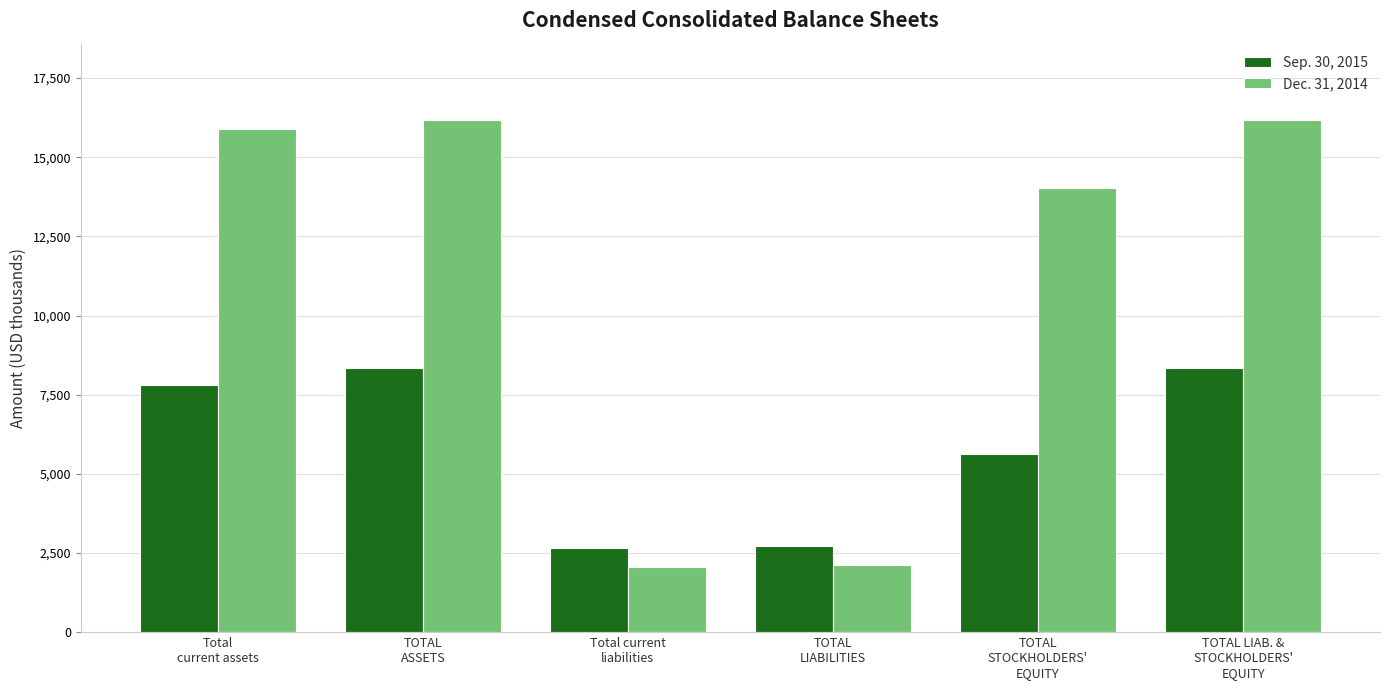

At how many categories does at least one series exceed 4383?

4